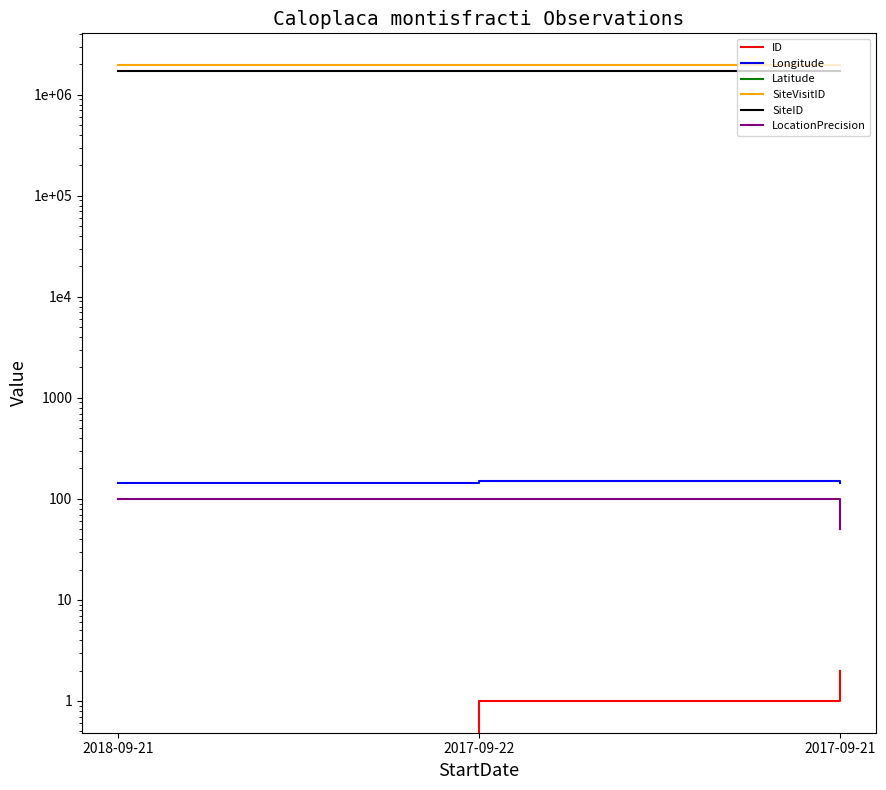

What value does the SiteVisitID series have at 2018-09-21?

1967118.0